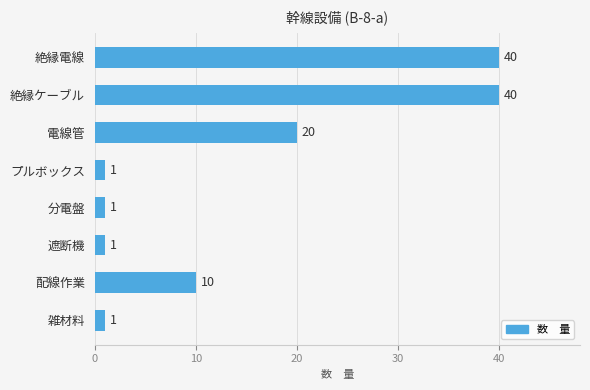

What is the ratio of the value at 絶縁電線 to the value at プルボックス?

40.0